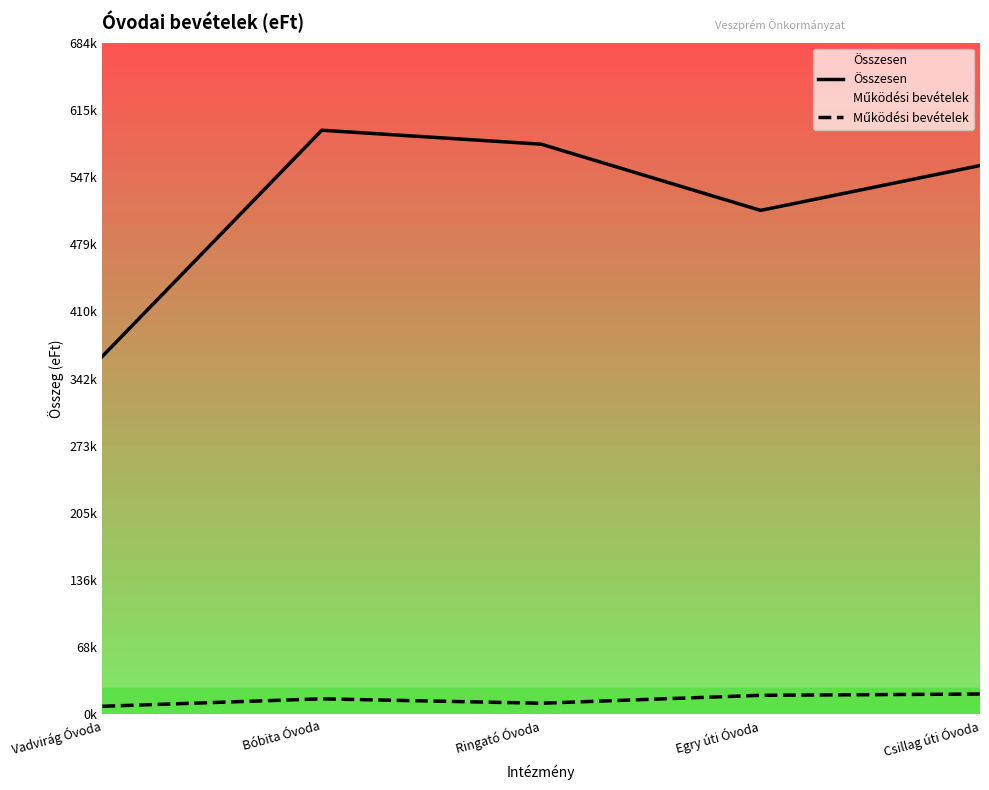

At which category is the sum across all series the highest?

Bóbita Óvoda